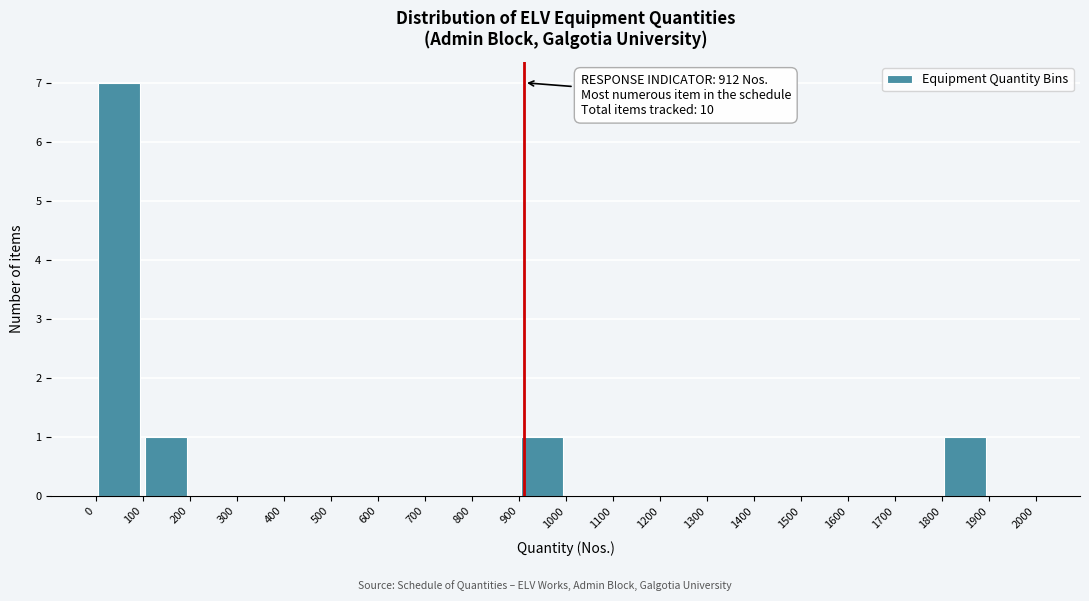

Which range on the x-axis has the tallest bar?

0 to 100